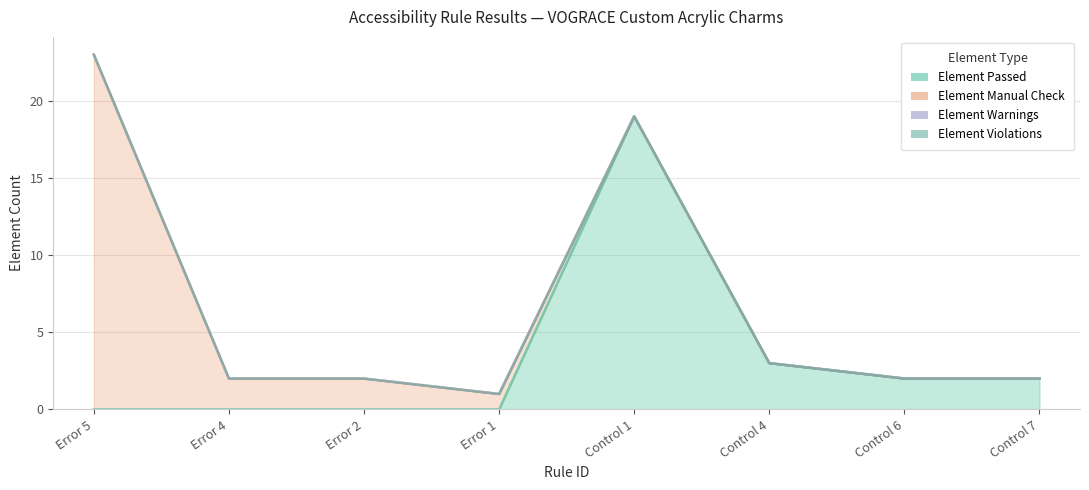

What is the sum of the Element Manual Check values at Error 1 and Error 5?

24